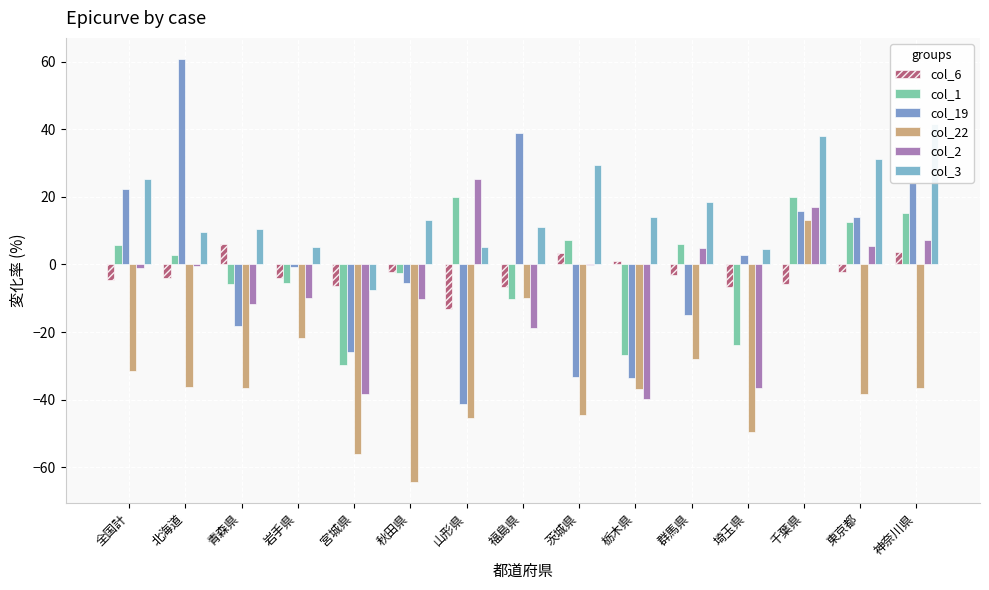

How many bars are there in total?

90